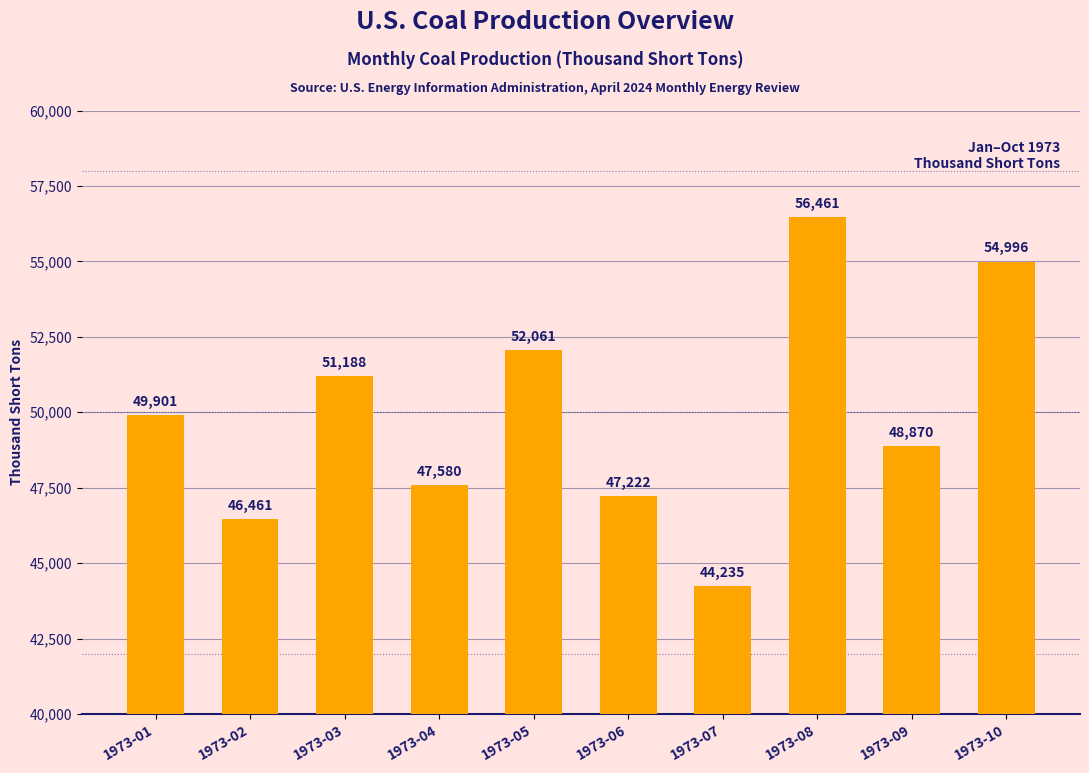

What is the sum of all values?

498975